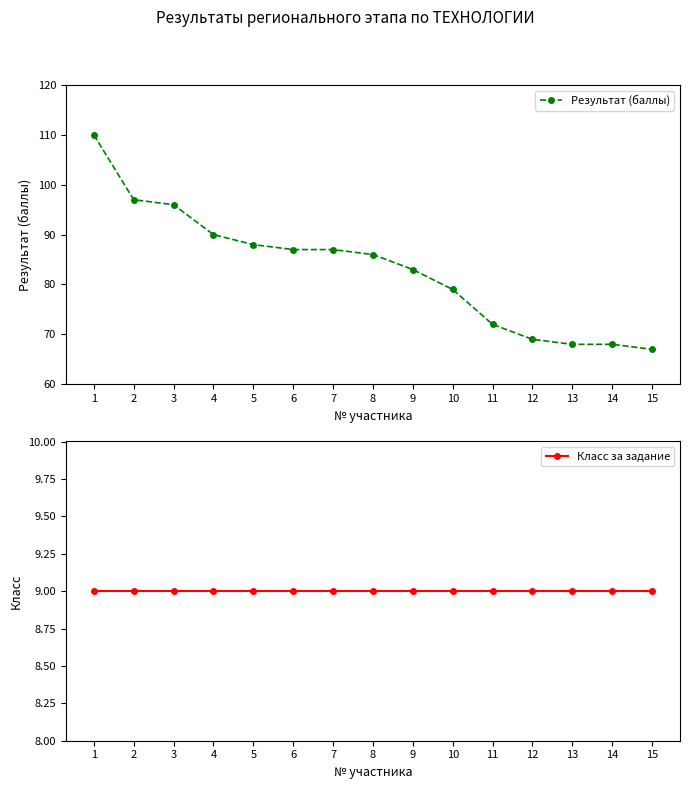

Is it true that Результат (баллы) equals 150 at 3?

False